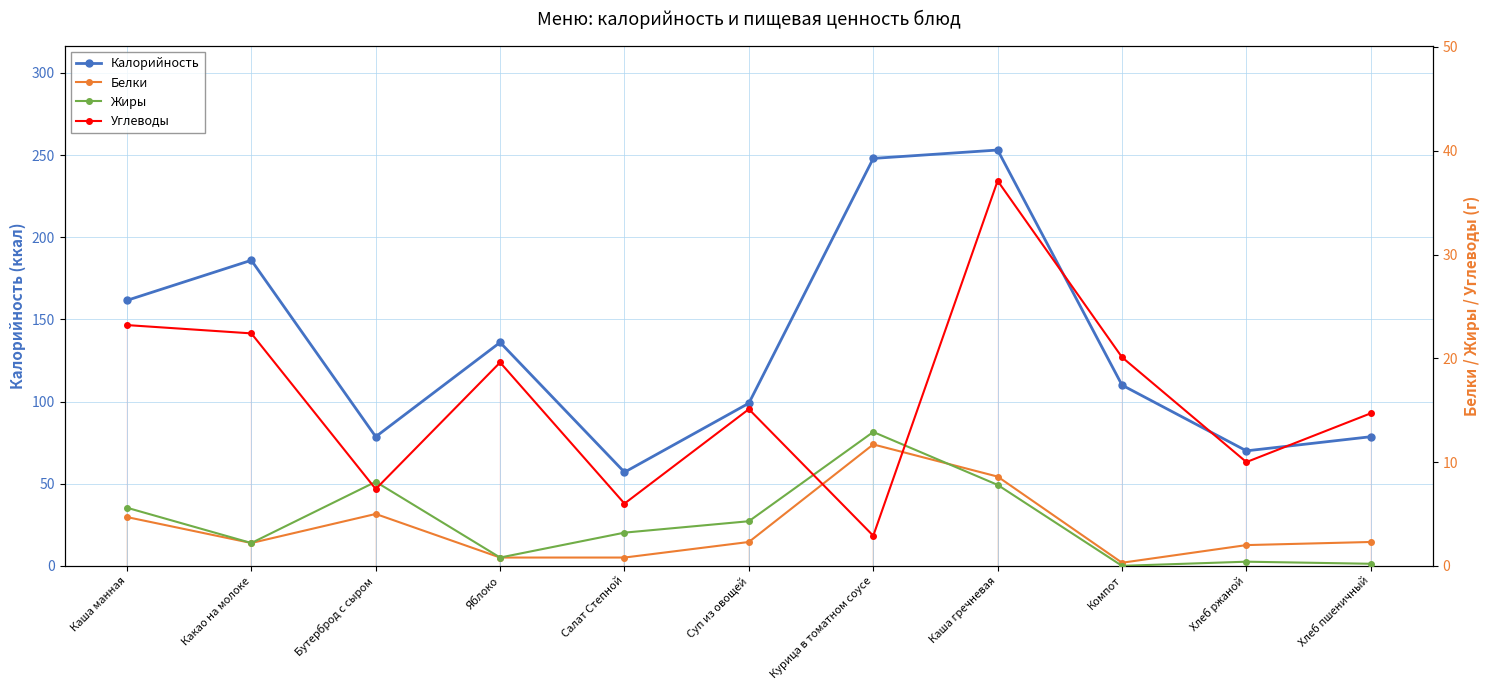

Is the value of Белки at Какао на молоке greater than the value of Калорийность at Суп из овощей?

No